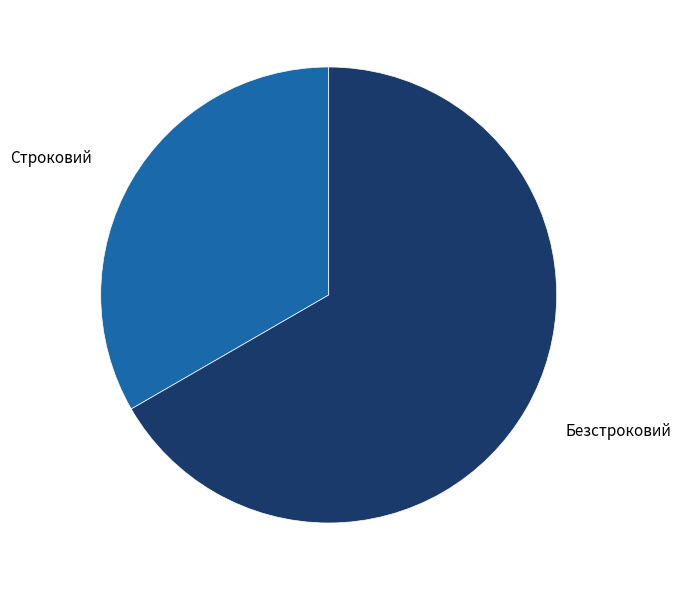

Is there a majority slice in this chart?

Yes